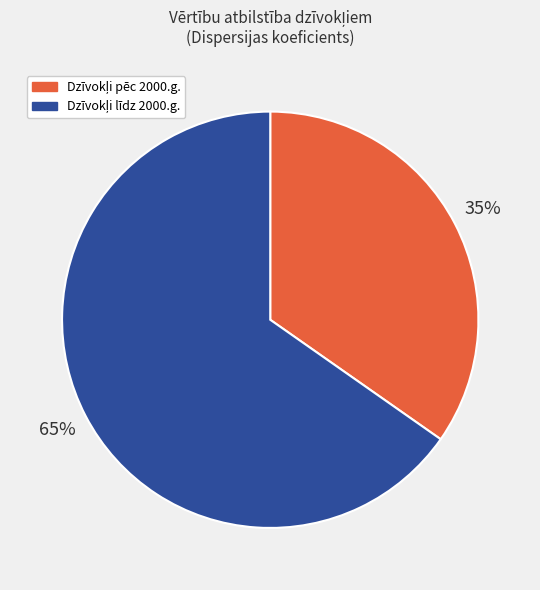

To the nearest percent, what is the average slice percentage?

50%